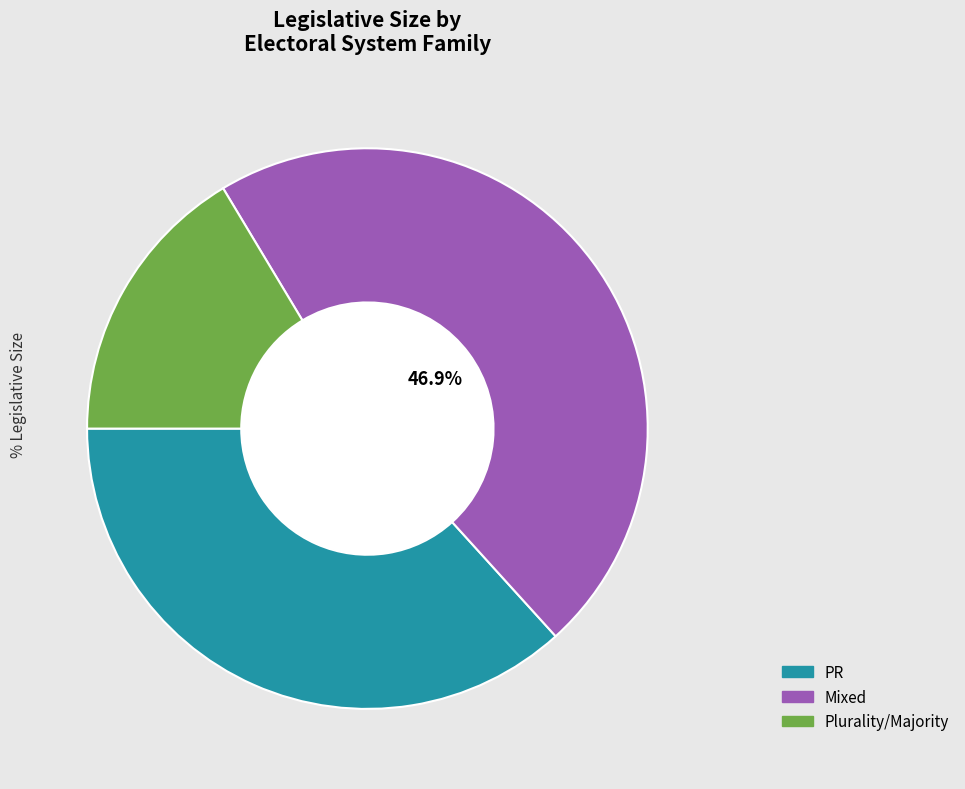

How many segments does this pie chart have?

3